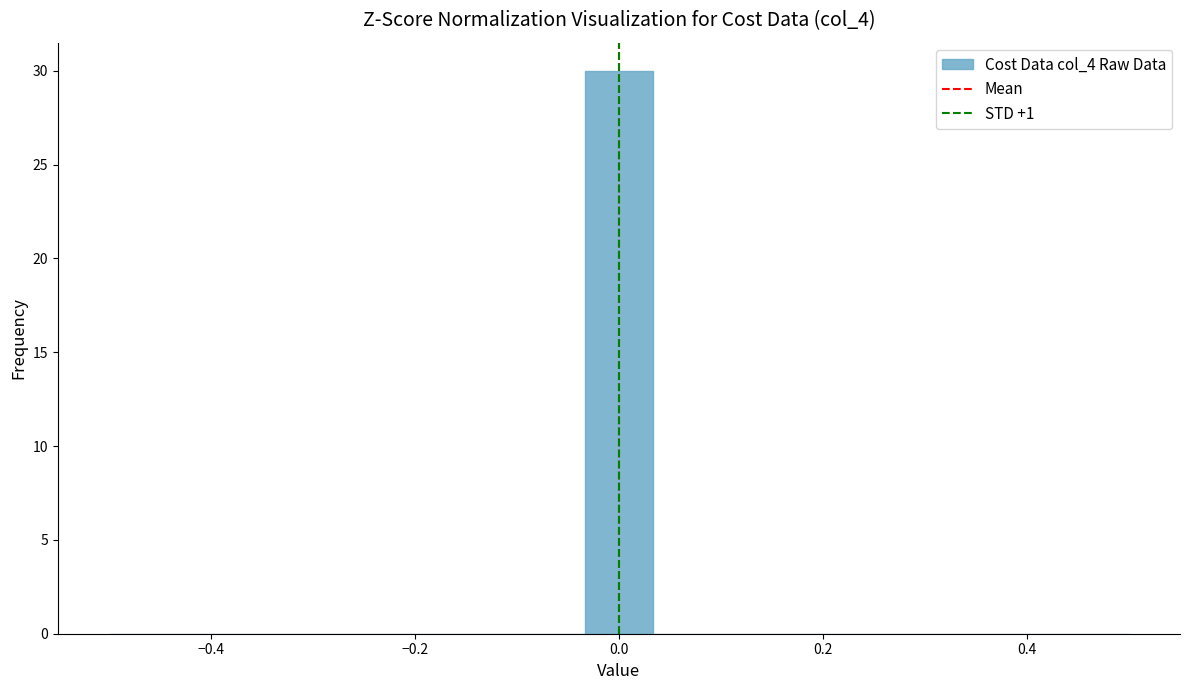

Around what value on the x-axis is the tallest bar? Give the approximate position of its centre, as read against the axis.

0.00